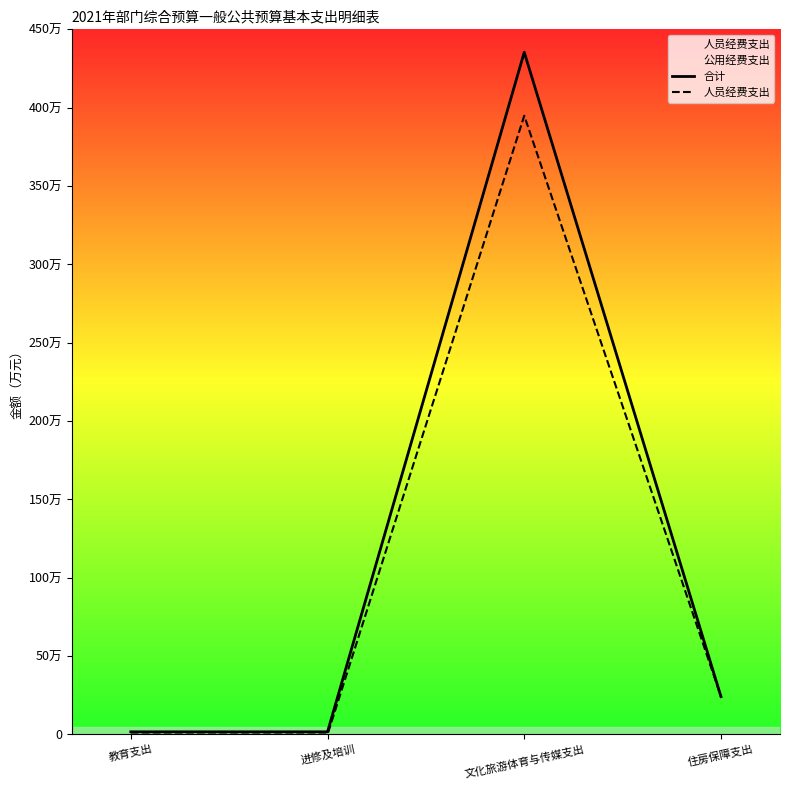

At which category is the sum across all series the highest?

文化旅游体育与传媒支出